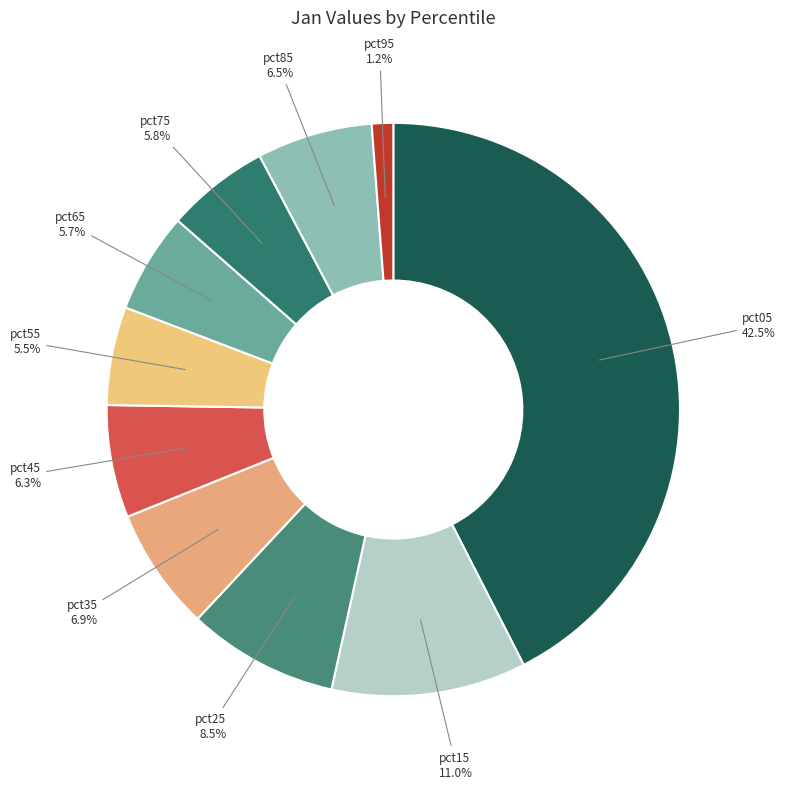

Is pct65 the majority of the pie?

No